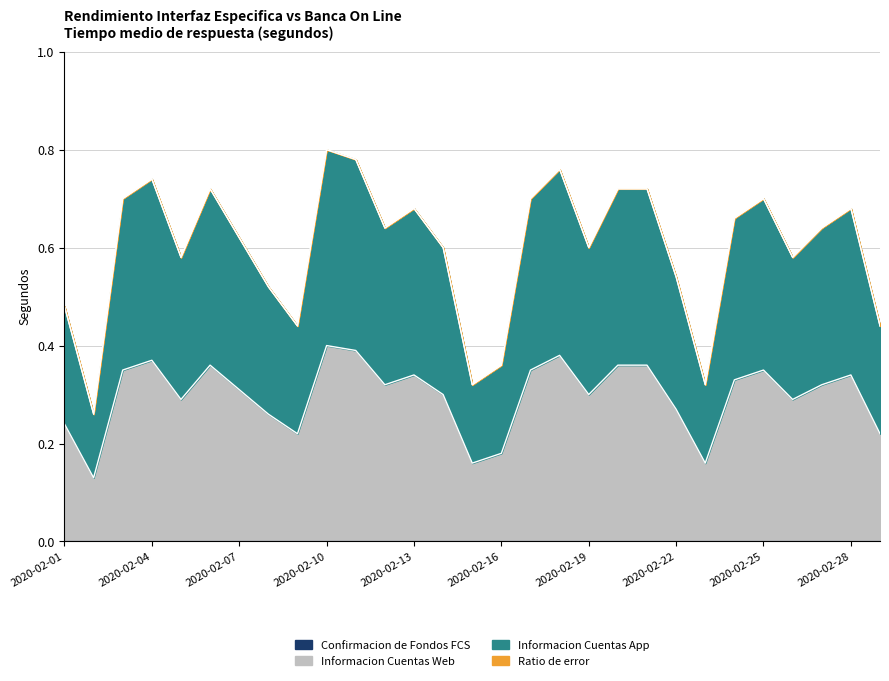

Does the chart have visible grid lines?

Yes